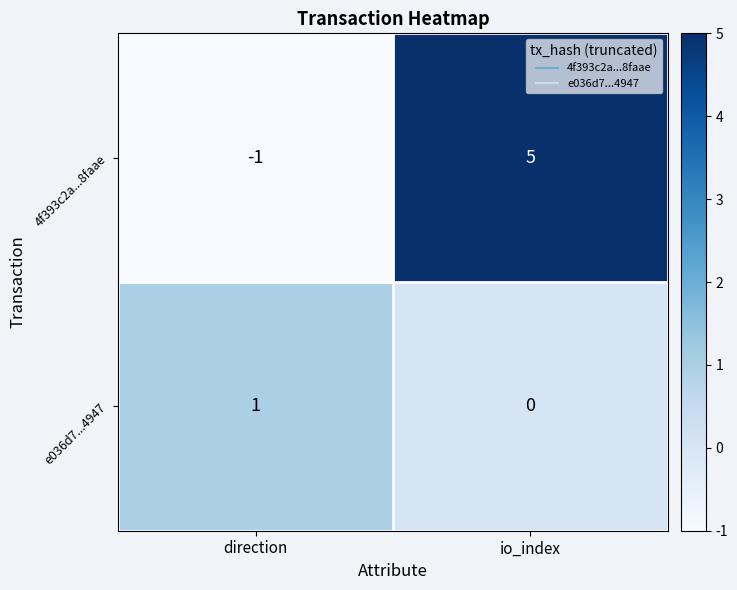

Between direction and io_index, which series saw the biggest shift?

4f393c2a...8faae